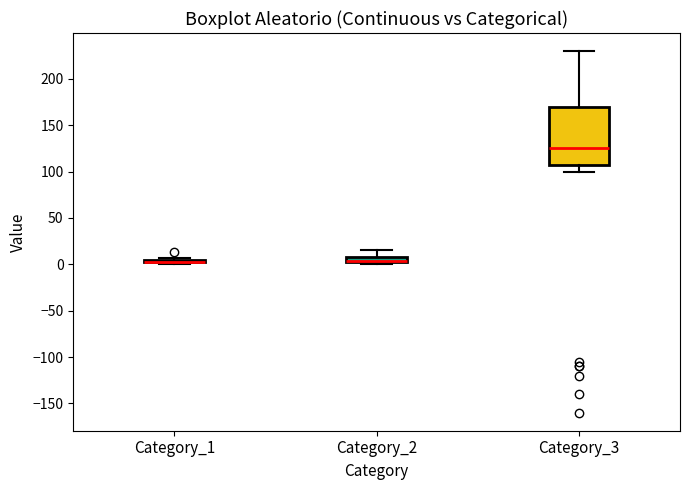

Where is the upper edge of the box for Category_2 on the y-axis? The values are not printed on the chart, so give them approximately, as read against the axis.

10